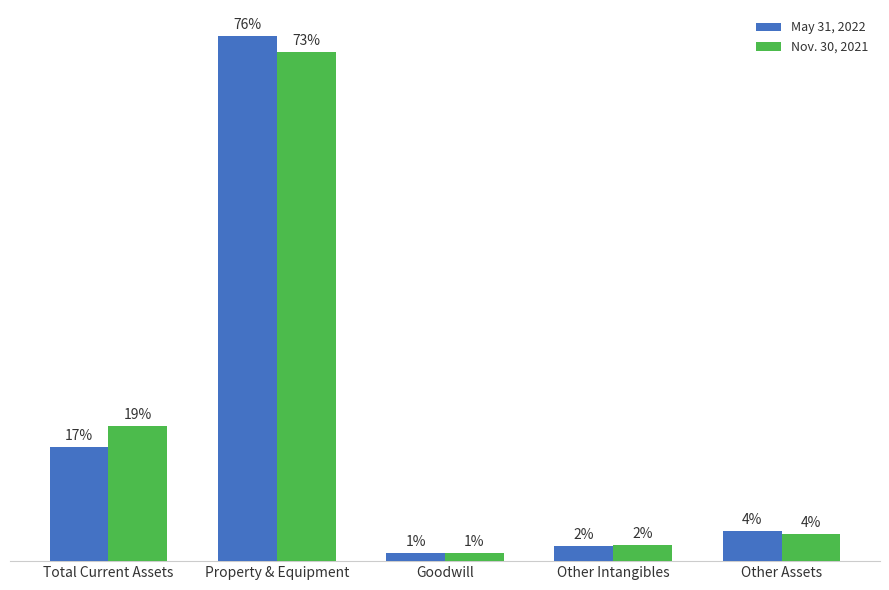

How many data points in Nov. 30, 2021 are less than 2011?

2